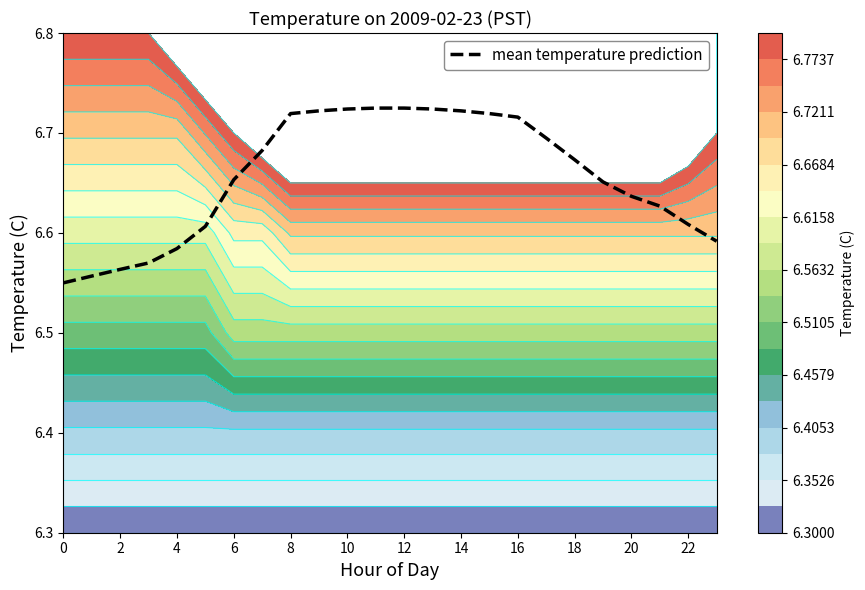

Approximately how many times larger is the value at 13 compared to 14?

1.0